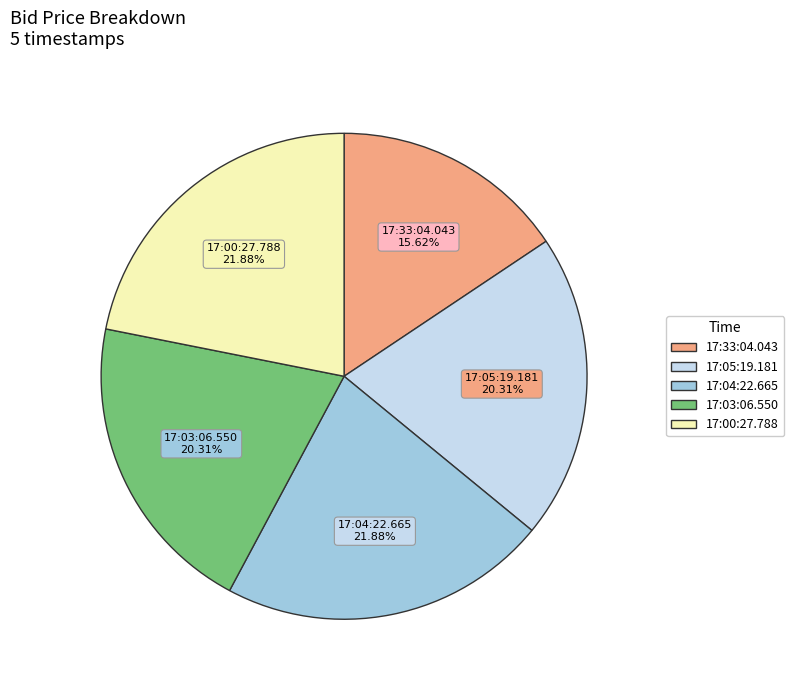

What percentage is the 17:04:22.665 slice, to the nearest percent?

22%